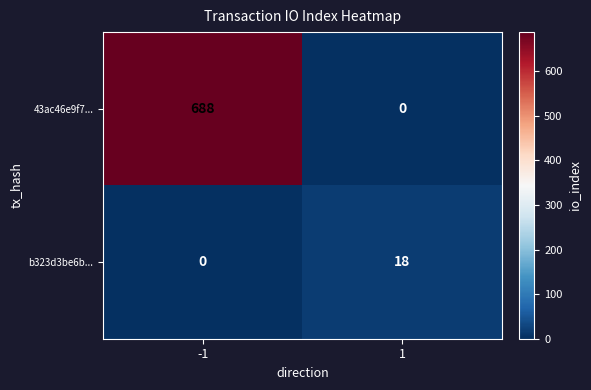

What is the total value across all series at 1?

18